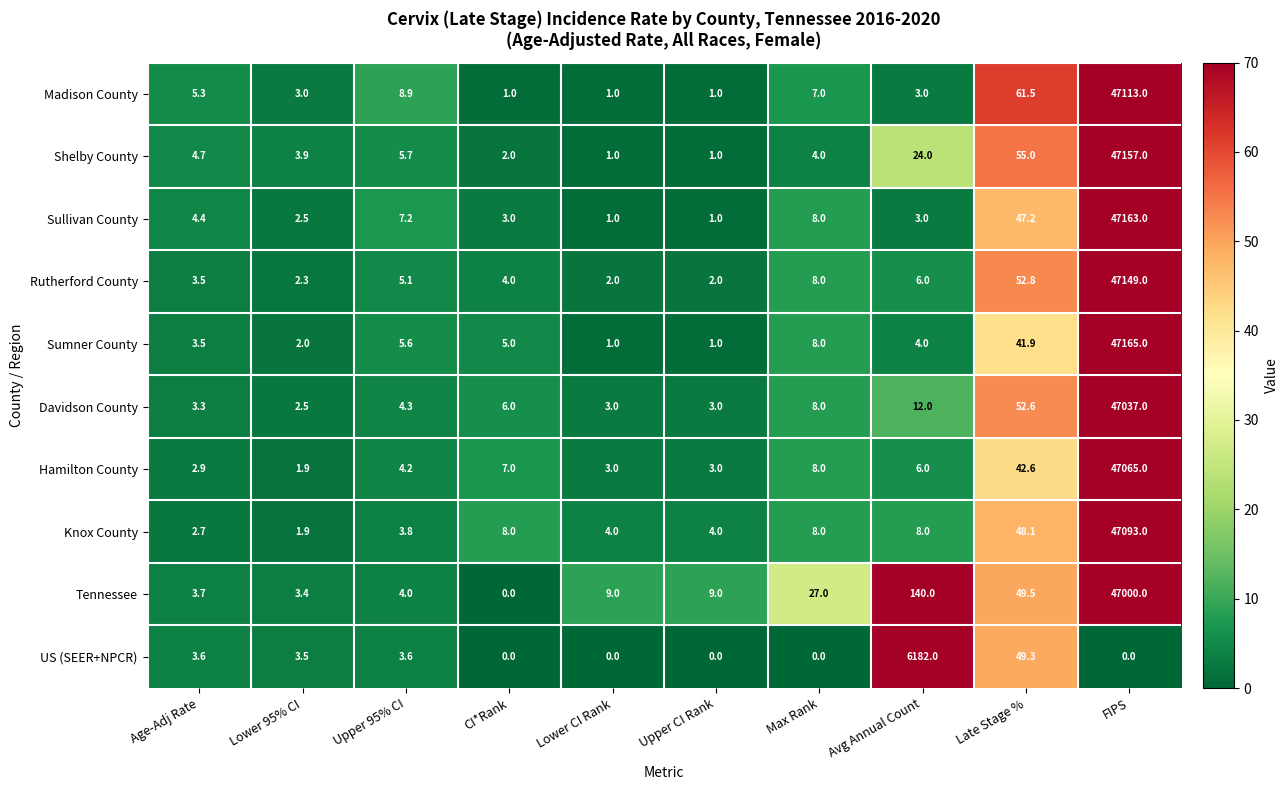

Which category has the highest value across all series?

FIPS